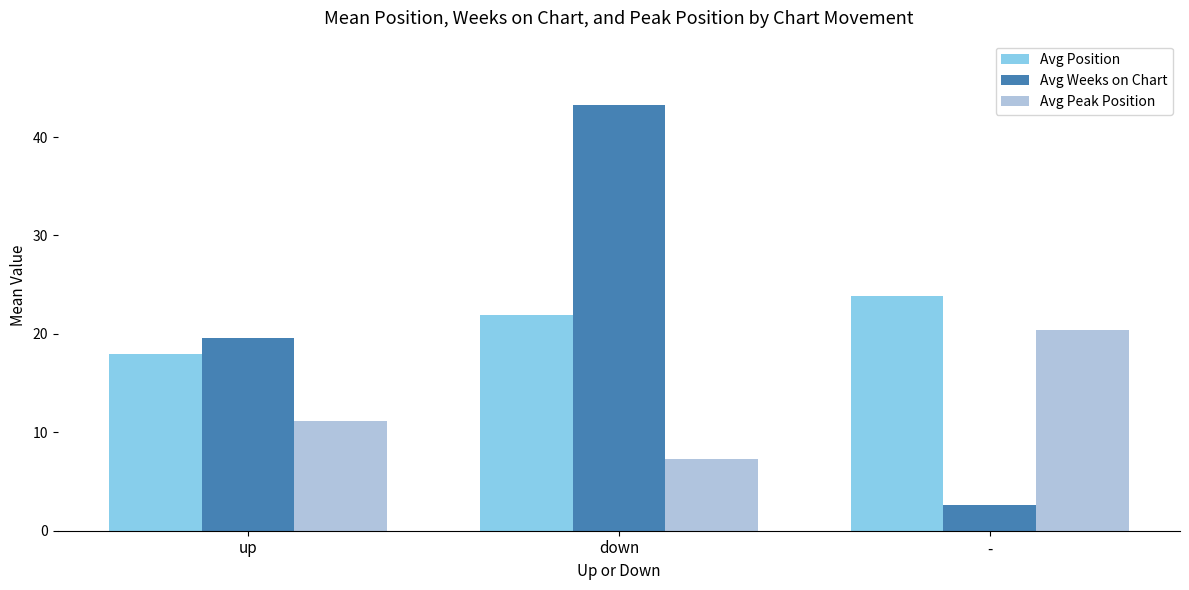

Does the chart contain stacked bars?

No